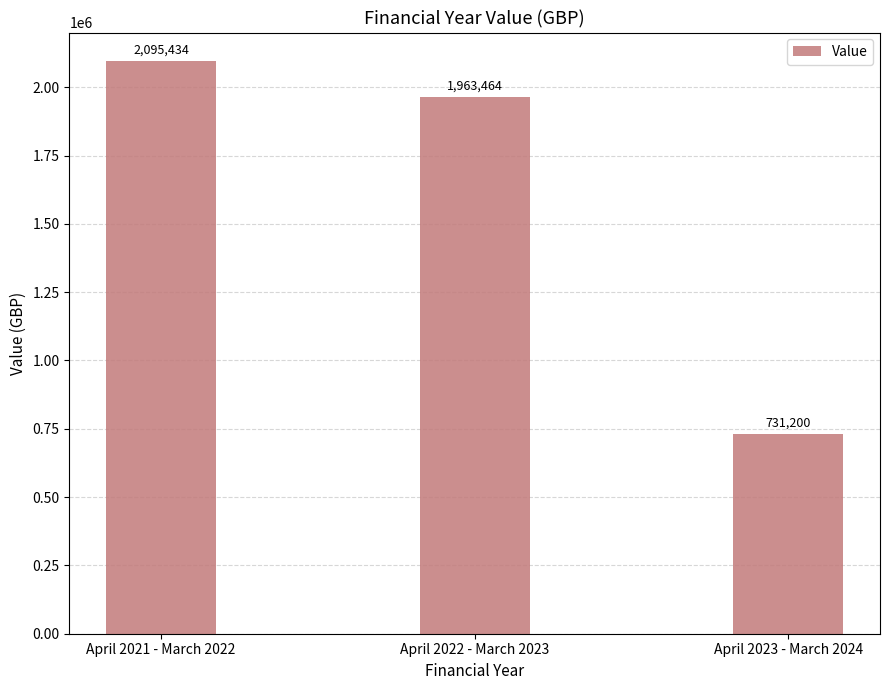

Approximately how many times larger is the value at April 2021 - March 2022 compared to April 2022 - March 2023?

1.1